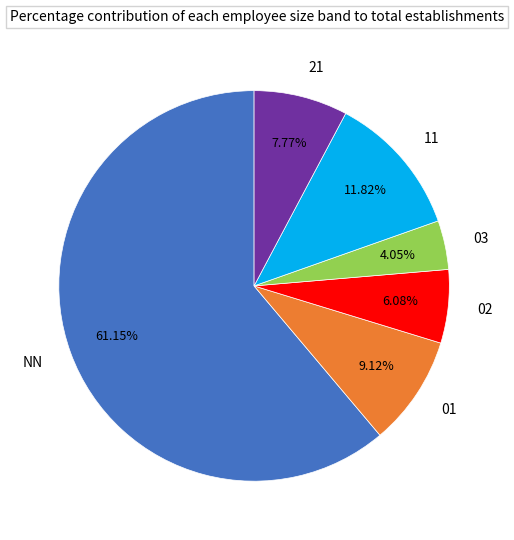

What is the majority slice?

NN